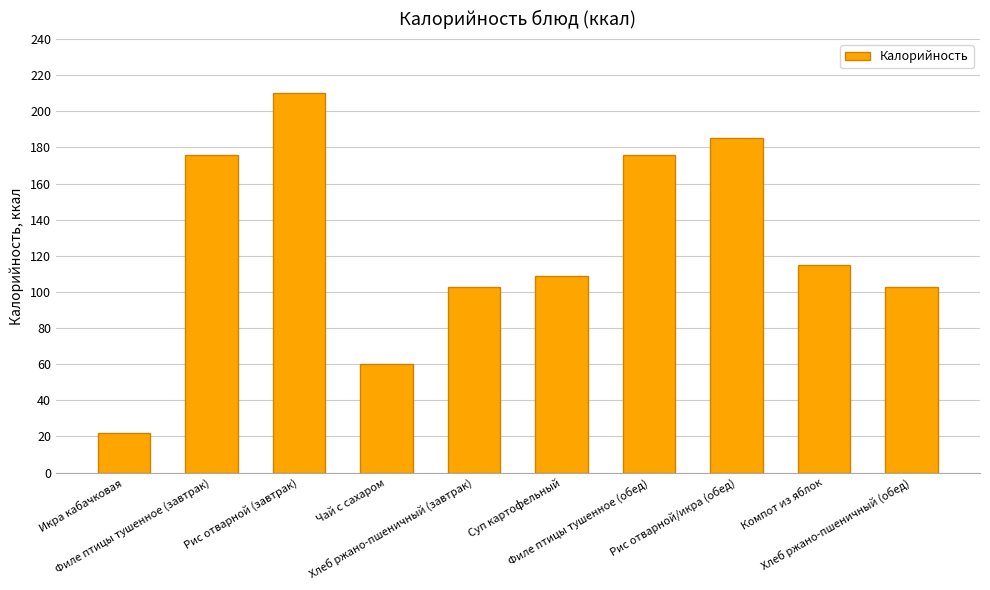

What is the label of the 7th bar from the left?

Филе птицы тушенное (обед)